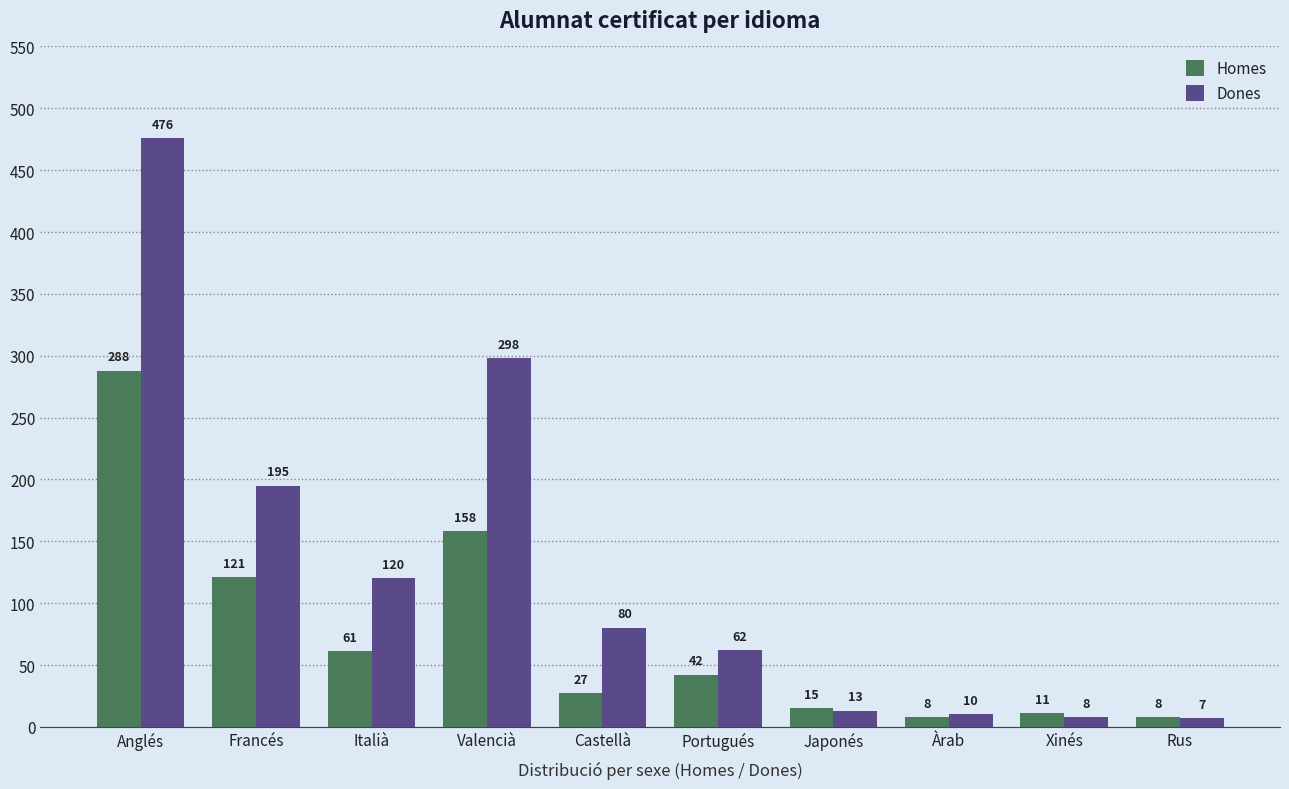

What is the spread (max minus min) of values at Francés?

74